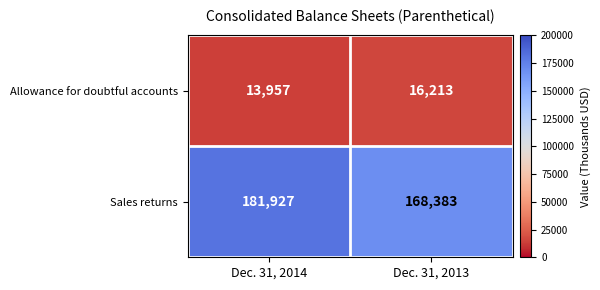

At how many categories does at least one series exceed 104275?

2